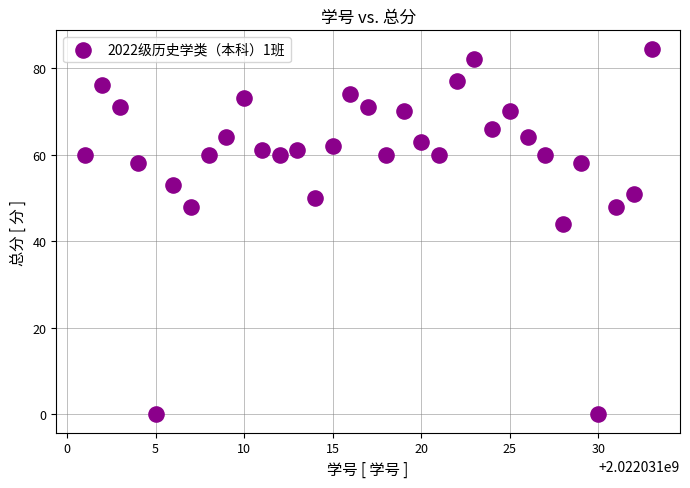

What is the range of X values (max minus min)?

32.0